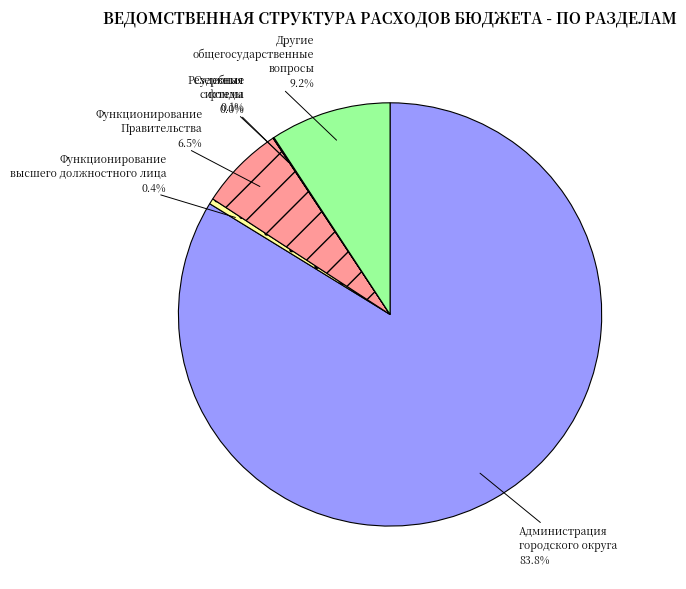

Do Другие общегосударственные вопросы and Функционирование Правительства together represent more than half of the pie?

No